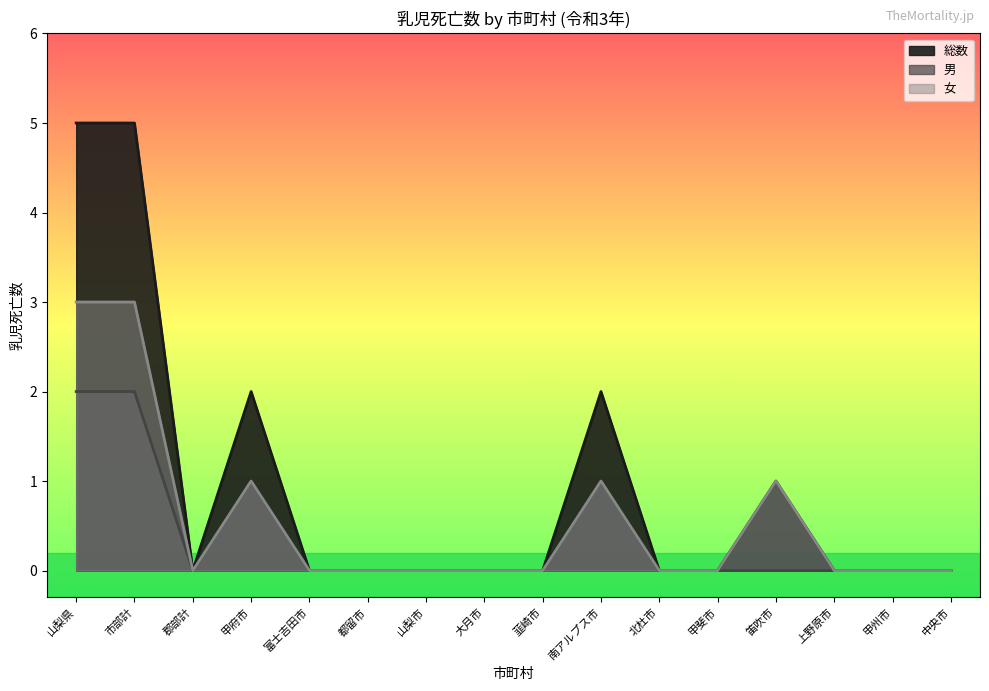

How many lines are shown in the chart?

3